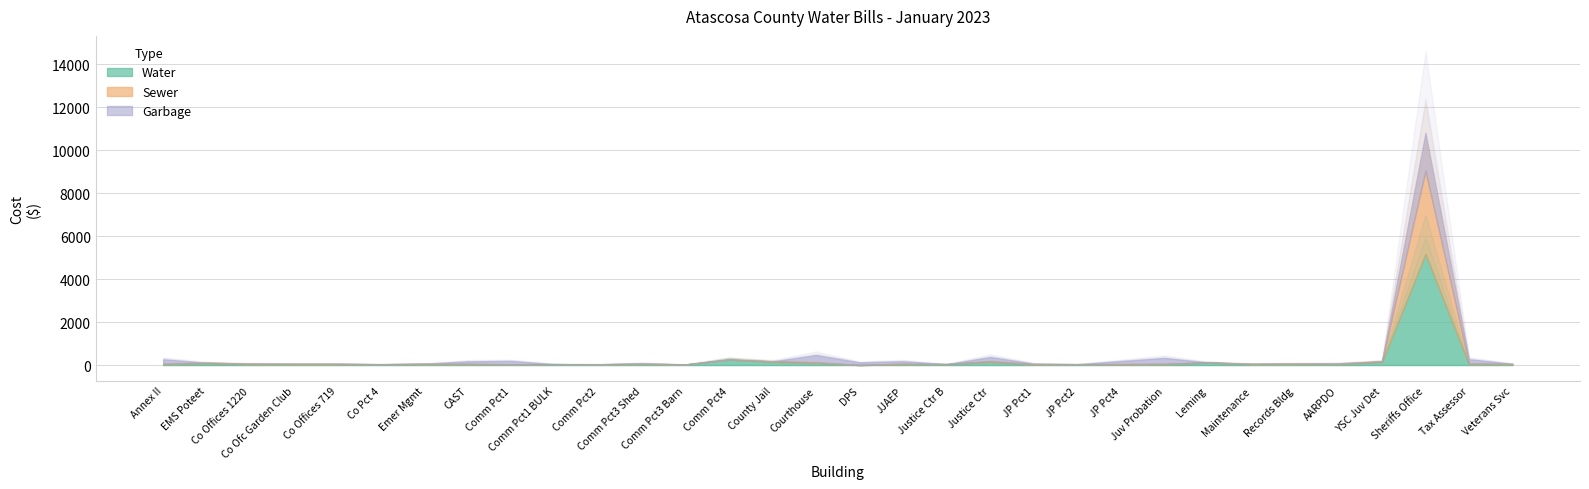

Reading right to left, extract all data points from this chart.

water: 31=29.4	30=34.1	29=5178.6	28=140.6	27=37.0	26=36.8	25=29.4	24=118.5	23=29.4	22=20.1	21=37.5	20=20.1	19=140.6	18=41.4	17=31.4	16=0.0	15=87.5	14=140.6	13=255.0	12=26.0	11=38.0	10=33.0	9=40.0	8=26.4	7=29.4	6=31.4	5=35.1	4=29.4	3=29.4	garbage=34.1	sewer=82.8	water=31.4
sewer: 31=28.7	30=33.2	29=3872.0	28=28.7	27=27.5	26=35.7	25=28.7	24=0.0	23=28.7	22=25.6	21=0.0	20=25.6	19=28.7	18=0.0	17=30.6	16=0.0	15=35.7	14=28.7	13=0.0	12=0.0	11=26.3	10=0.0	9=0.0	8=3.0	7=28.7	6=30.6	5=0.0	4=28.7	3=28.7	garbage=33.2	sewer=22.2	water=30.6
garbage: 31=0.0	30=204.1	29=1761.2	28=0.0	27=21.0	26=0.0	25=0.0	24=0.0	23=273.1	22=139.8	21=0.0	20=22.6	19=204.1	18=0.0	17=114.6	16=124.4	15=345.3	14=0.0	13=0.0	12=0.0	11=24.0	10=0.0	9=0.0	8=159.8	7=114.6	6=0.0	5=0.0	4=0.0	3=0.0	garbage=0.0	sewer=0.0	water=204.1